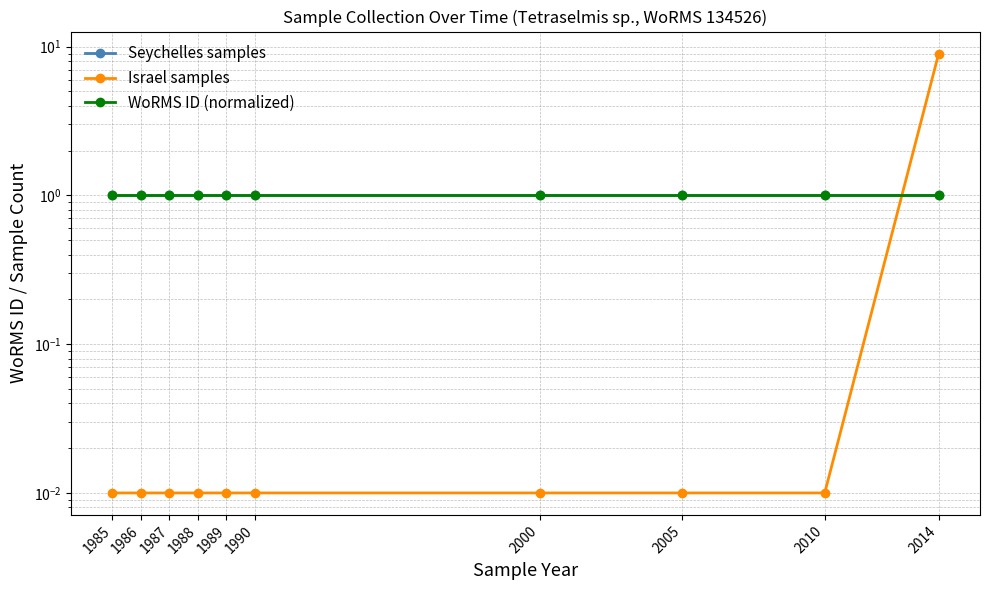

How many lines are shown in the chart?

3